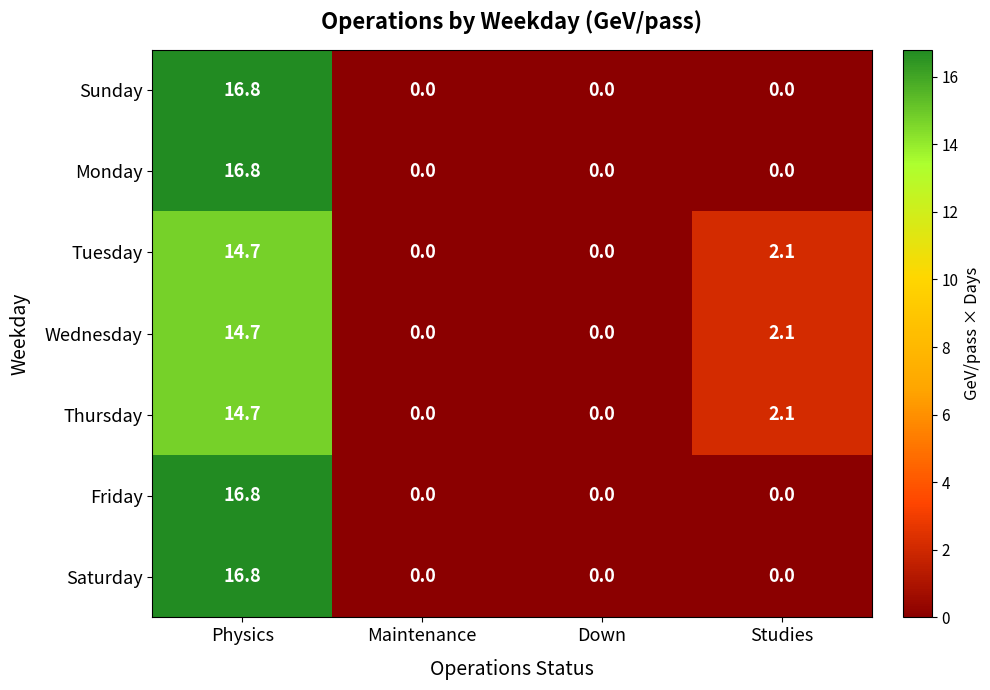

What is the spread (max minus min) of values at Physics?

2.1